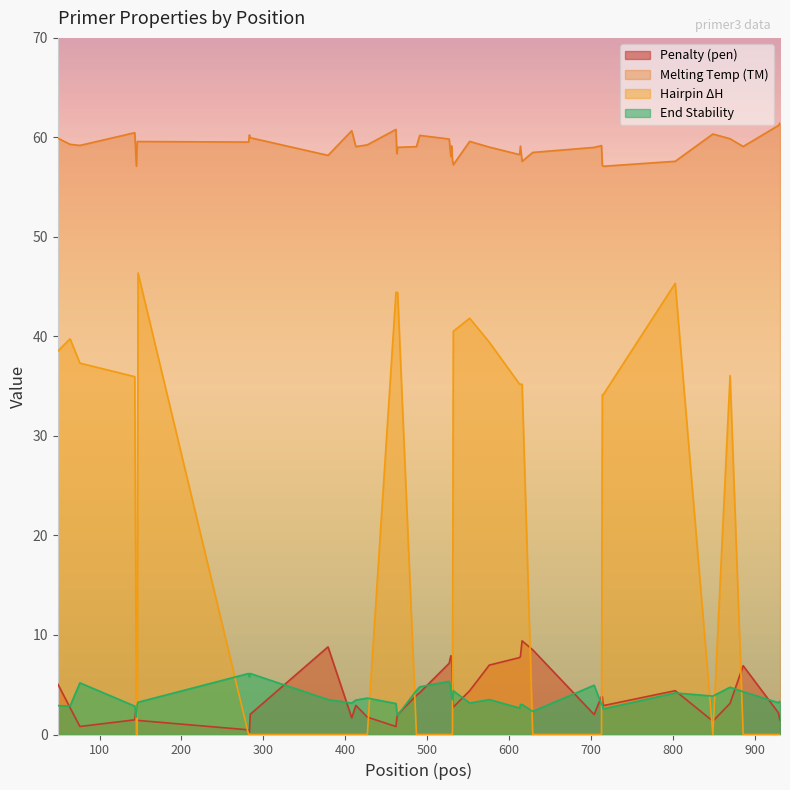

What is the maximum value for Melting Temp (TM)?

61.4